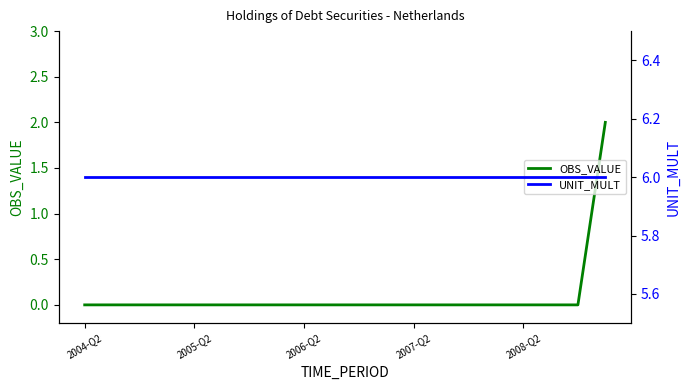

True or false: OBS_VALUE and UNIT_MULT intersect in this chart.

False